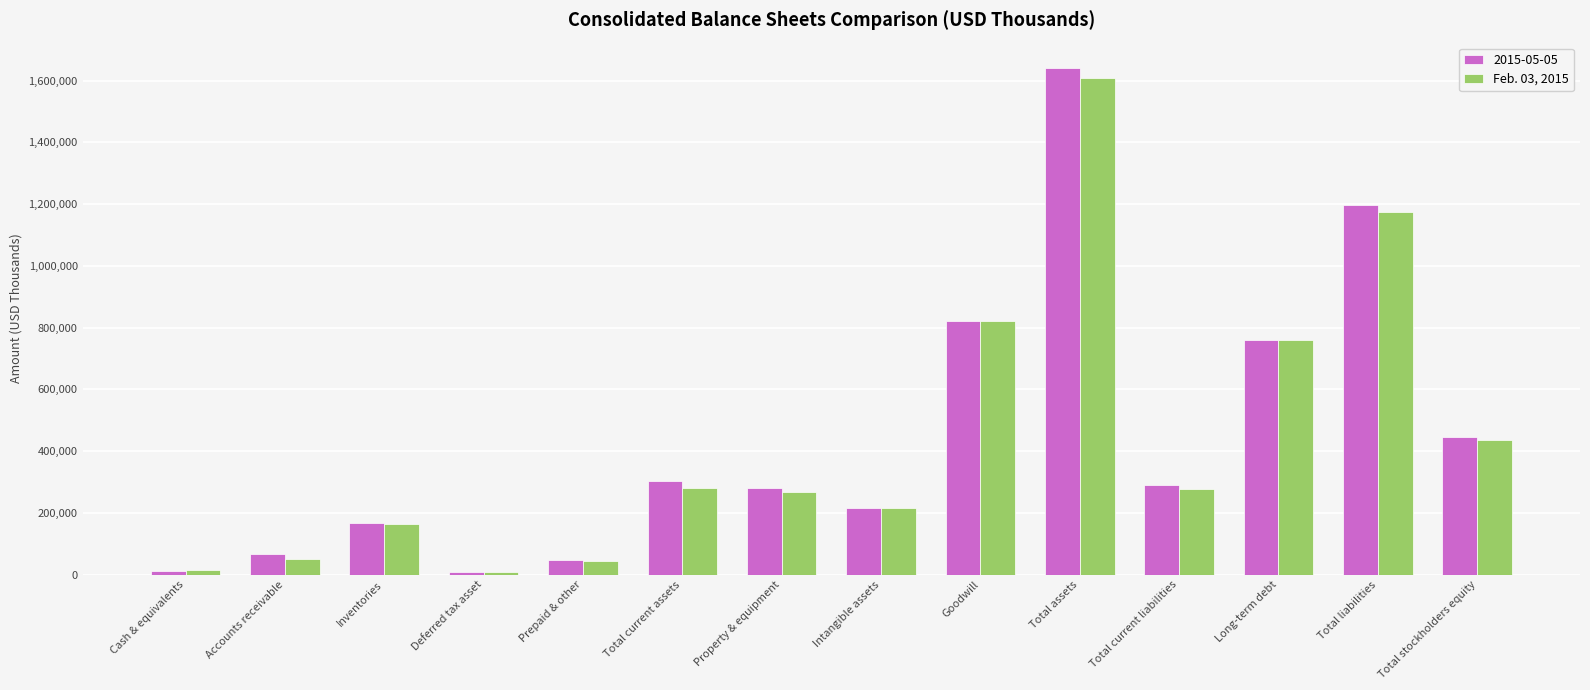

At which label does 2015-05-05 reach its peak?

Total assets